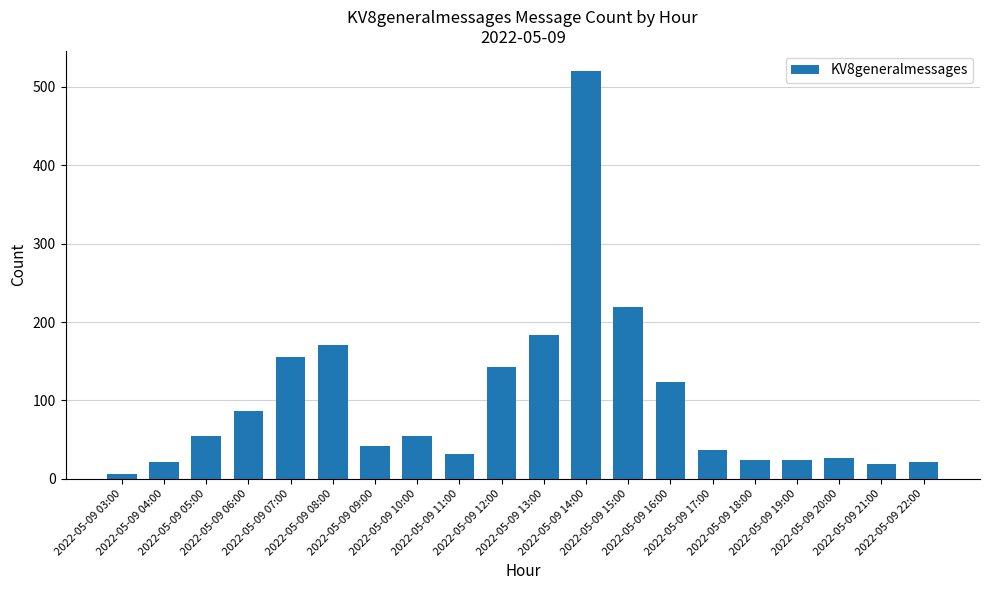

How many bars are there in total?

20